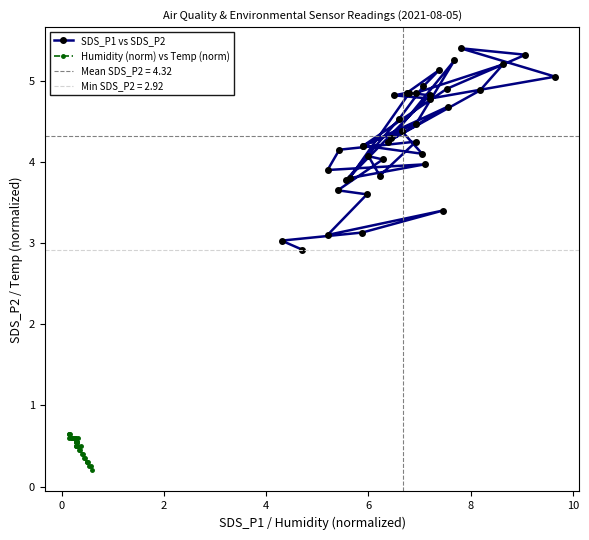

True or false: SDS_P1 vs SDS_P2 and Humidity (norm) vs Temp (norm) cross at least once.

False